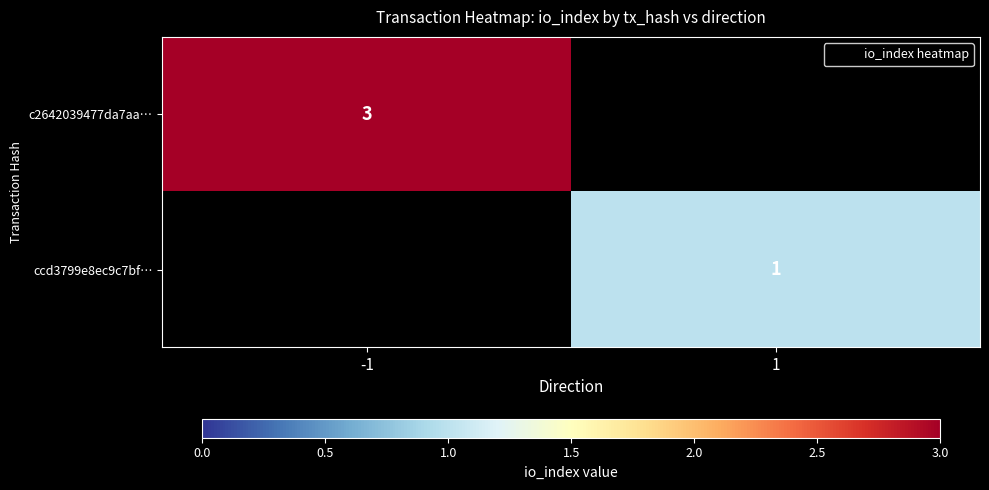

Is the value of c2642039477da7aa… at -1 greater than the value of ccd3799e8ec9c7bf… at -1?

Yes